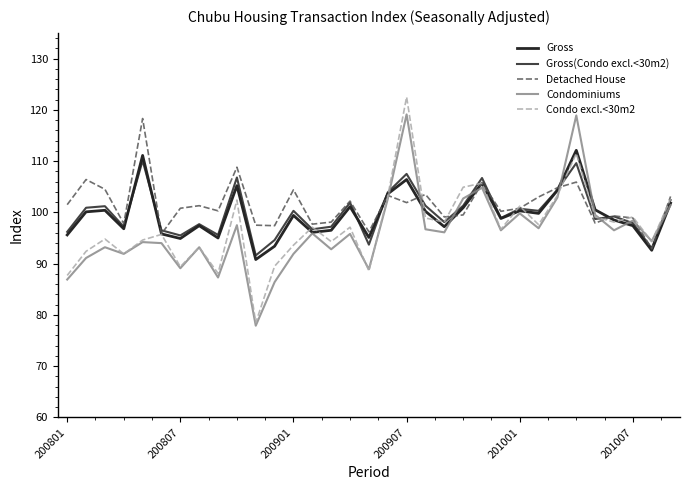

What is the minimum value shown in the chart?

77.9